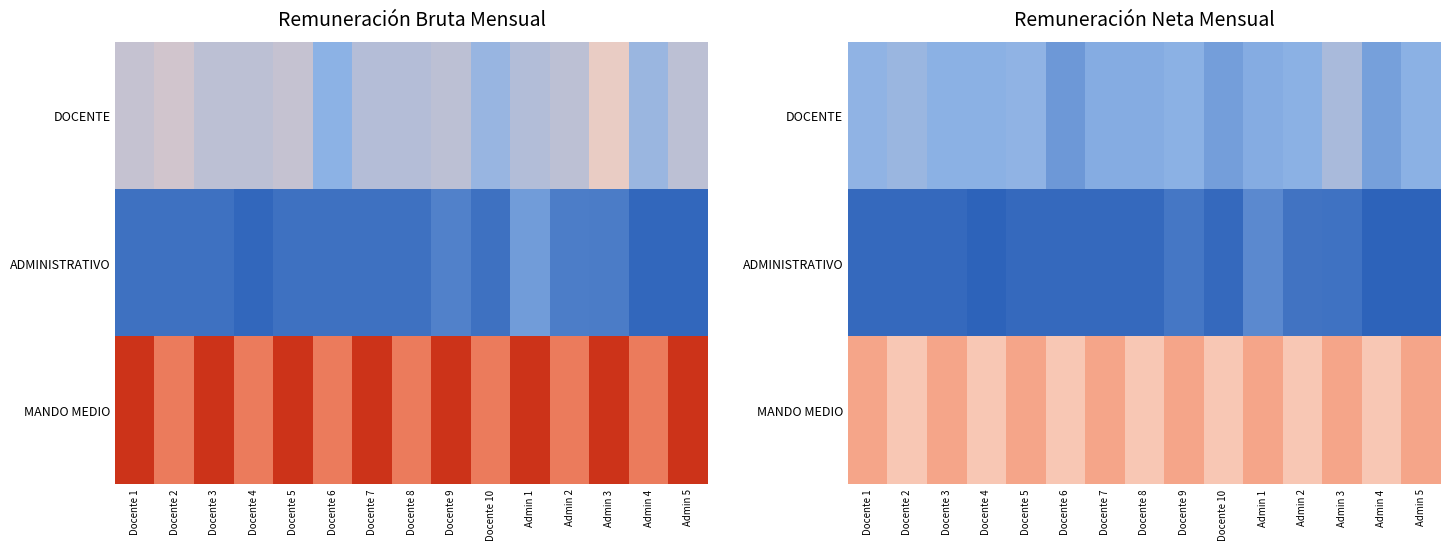

List the series in order of their overall mean, lowest first.

ADMINISTRATIVO, DOCENTE, MANDO MEDIO